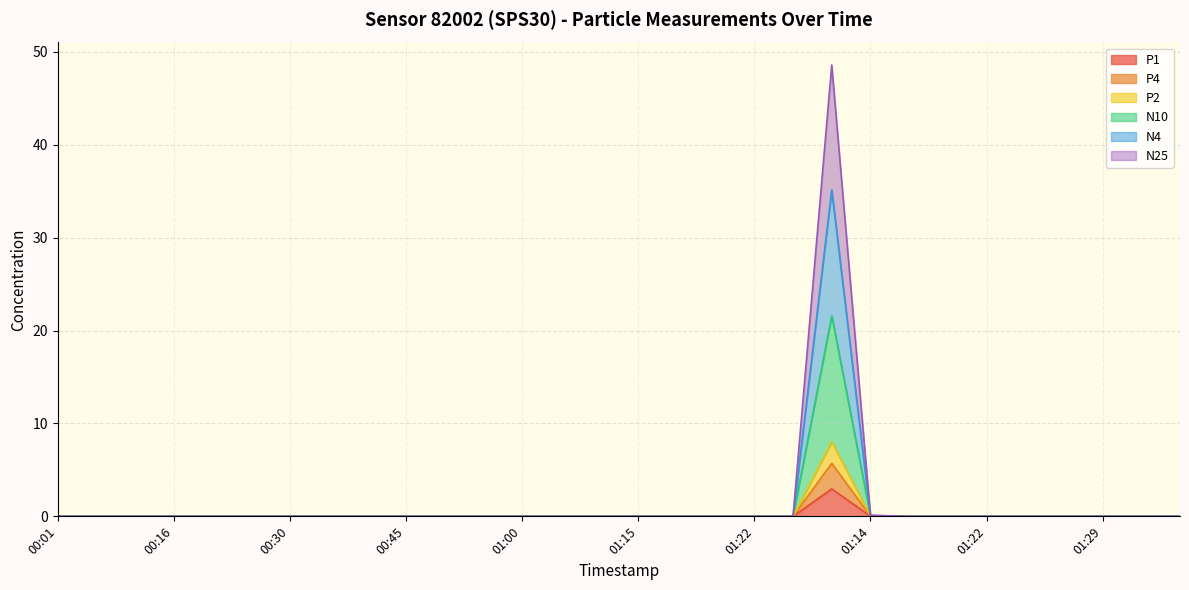

Which series has the largest total across all categories?

N10